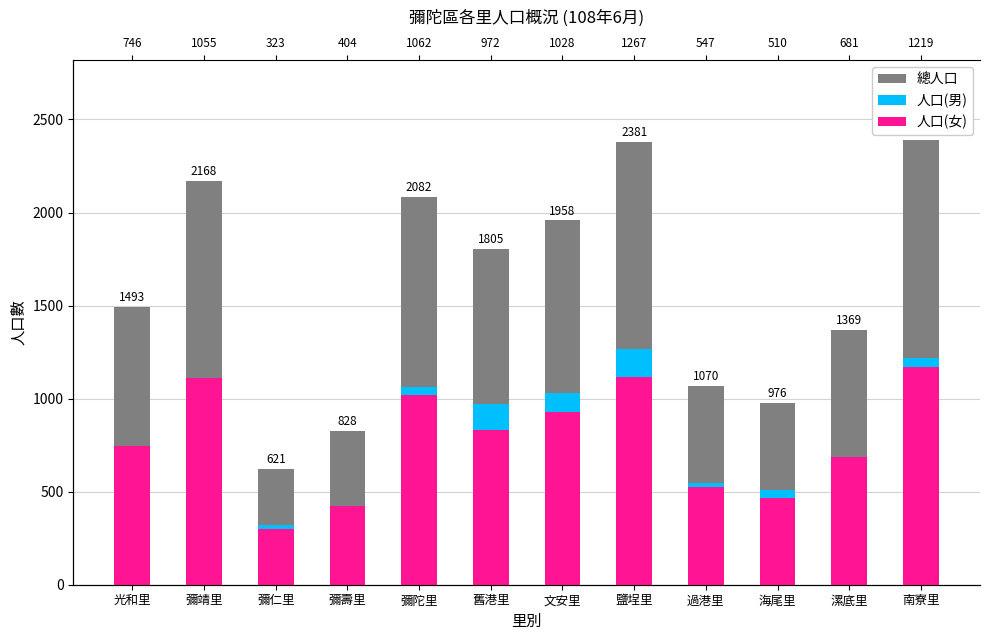

What position from the left is 彌壽里?

4